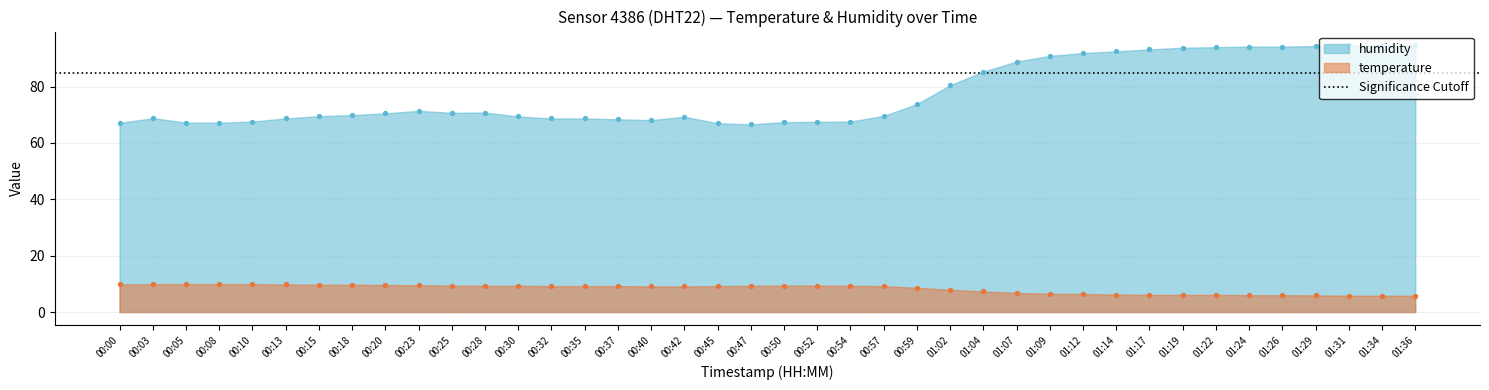

Which series has the widest spread of Y values?

humidity